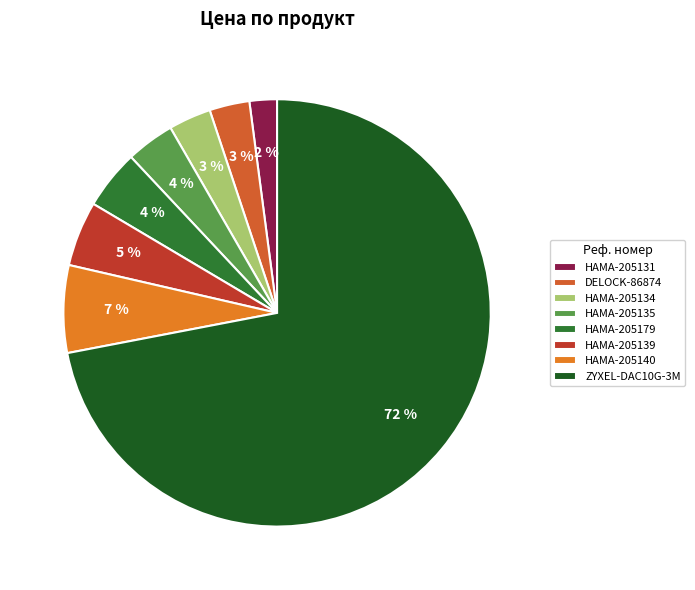

How many slices are in this pie chart?

8